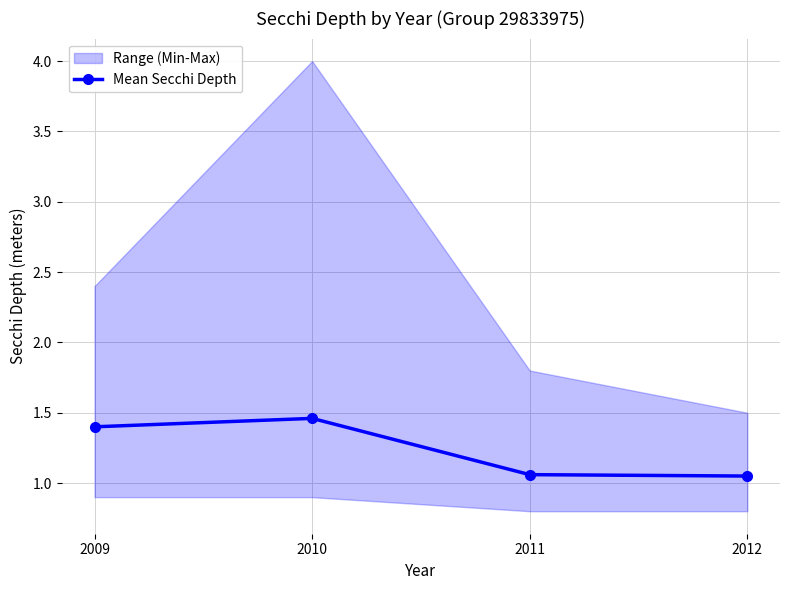

True or false: the data has more than 0 interior local peaks.

True